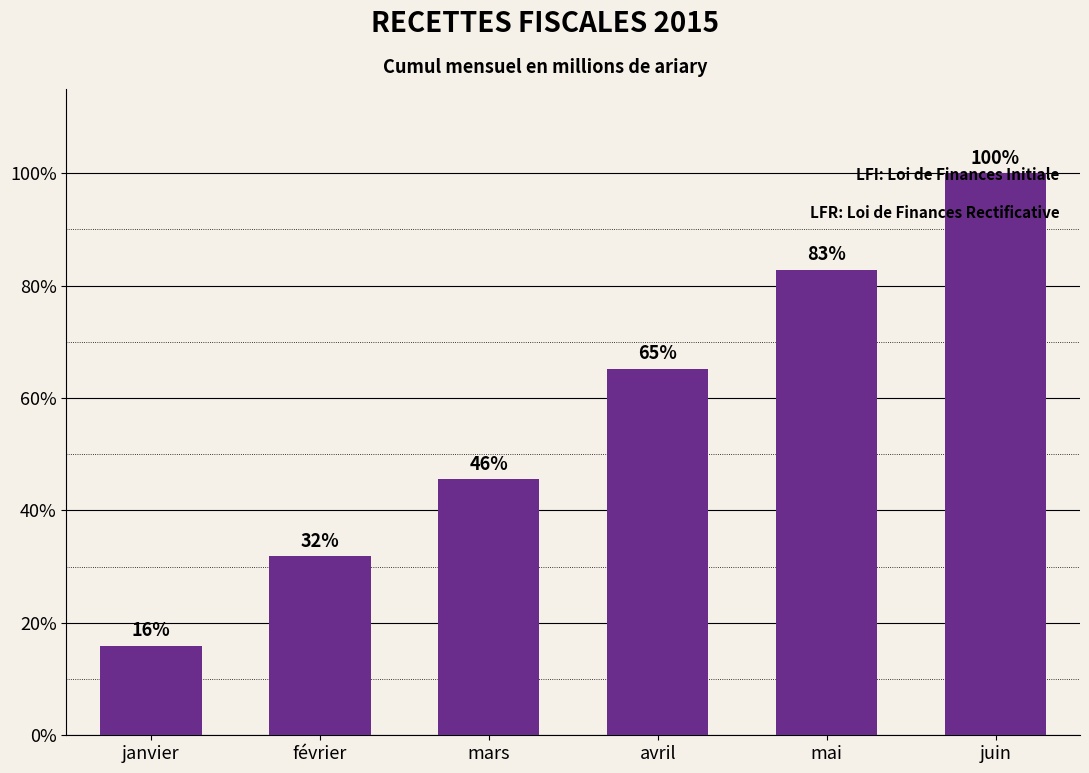

List the labels in order of value, smallest first.

janvier, février, mars, avril, mai, juin